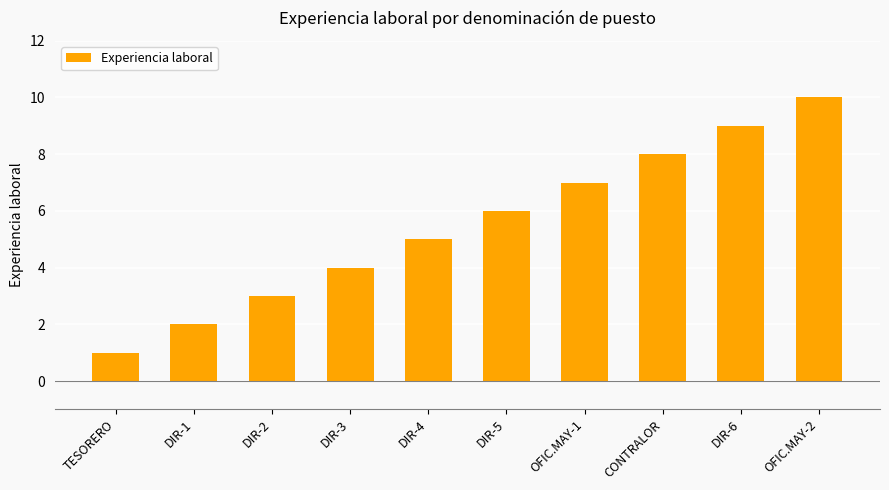

Between OFIC.MAY-1 and DIR-4, which is larger?

OFIC.MAY-1